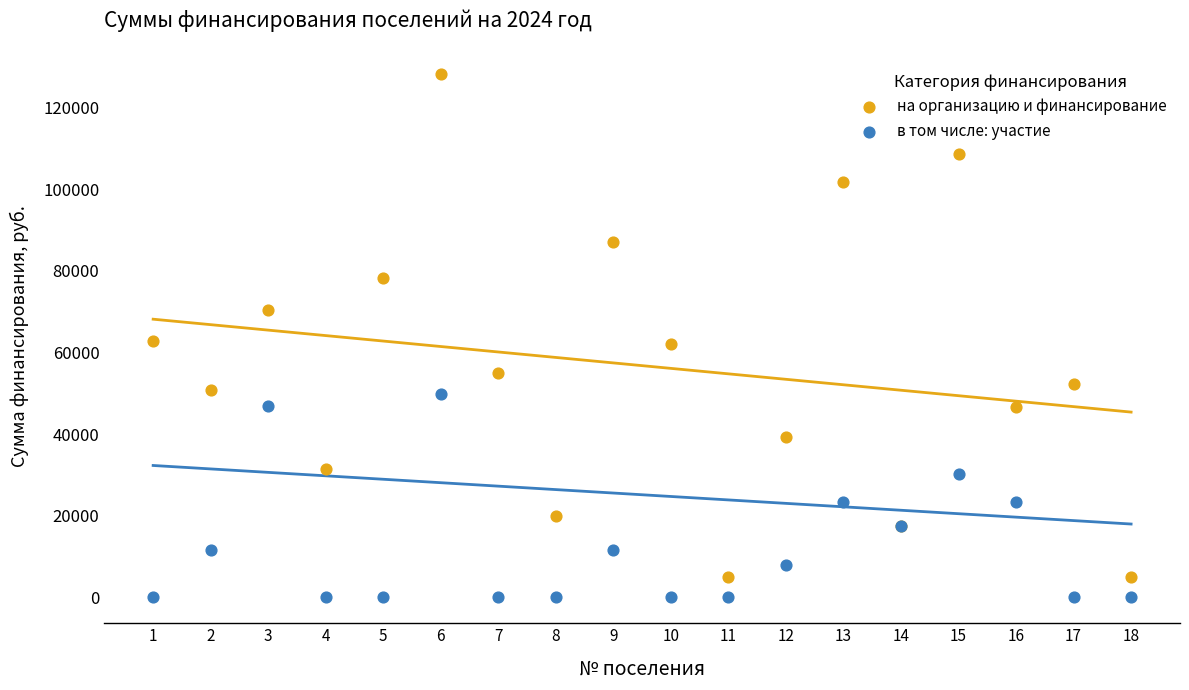

Which series has the widest spread of Y values?

на организацию и финансирование